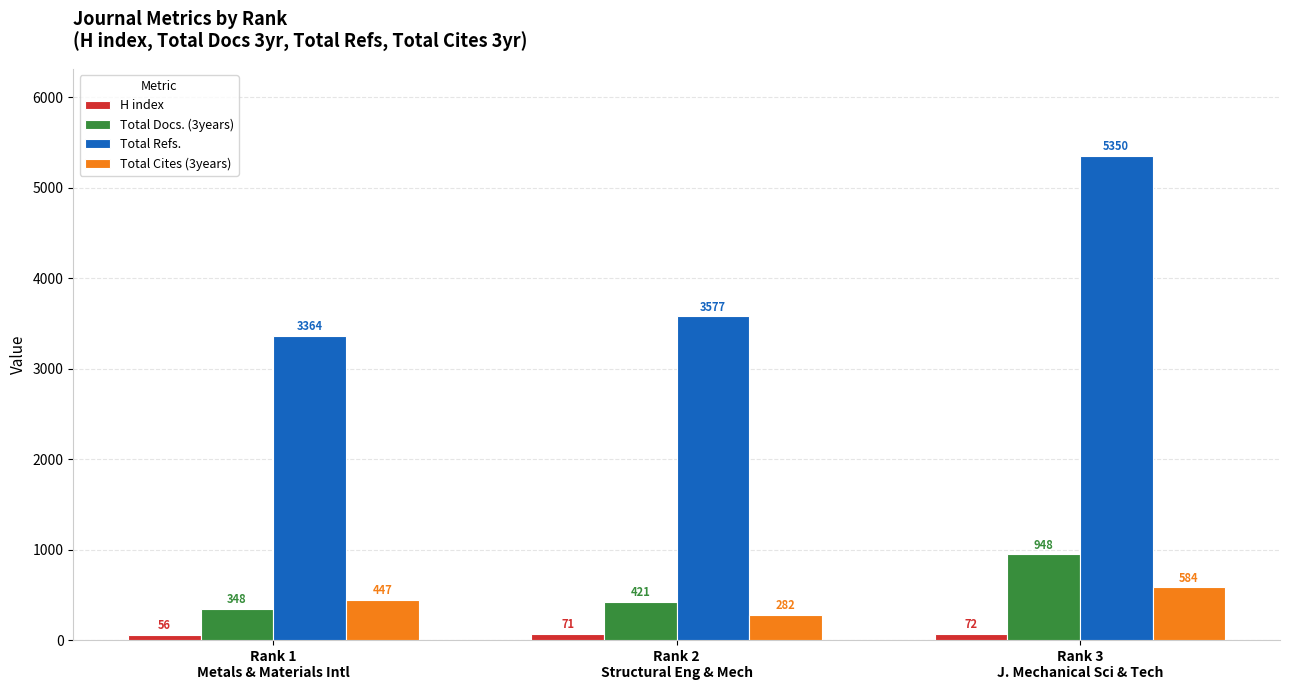

Reading right to left, list all the values displayed in this chart.

H index: Rank 3
J. Mechanical Sci & Tech=72	Rank 2
Structural Eng & Mech=71	Rank 1
Metals & Materials Intl=56
Total Docs. (3years): Rank 3
J. Mechanical Sci & Tech=948	Rank 2
Structural Eng & Mech=421	Rank 1
Metals & Materials Intl=348
Total Refs.: Rank 3
J. Mechanical Sci & Tech=5350	Rank 2
Structural Eng & Mech=3577	Rank 1
Metals & Materials Intl=3364
Total Cites (3years): Rank 3
J. Mechanical Sci & Tech=584	Rank 2
Structural Eng & Mech=282	Rank 1
Metals & Materials Intl=447